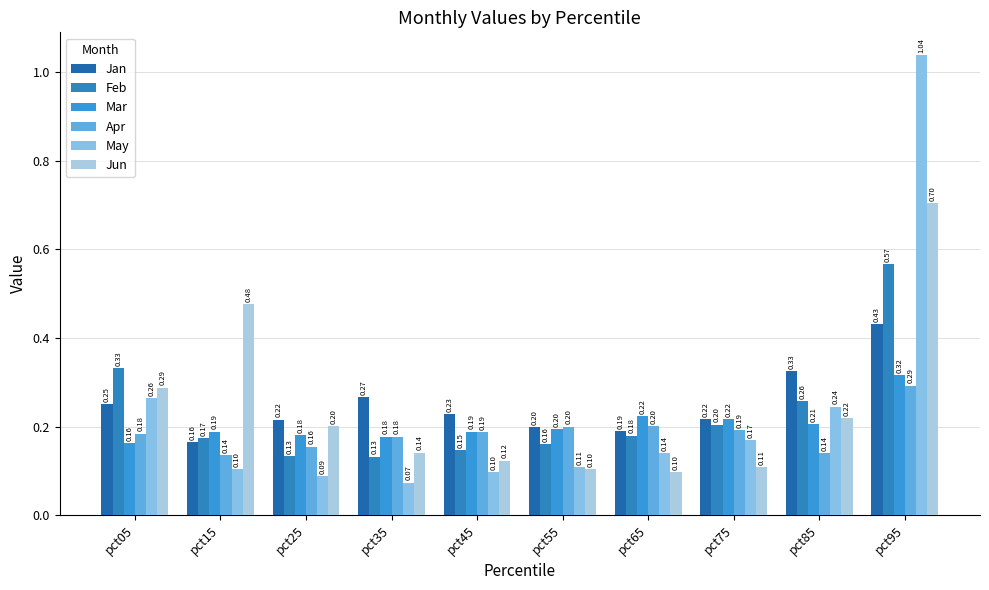

Are the bars grouped side by side (vs. stacked)?

Yes